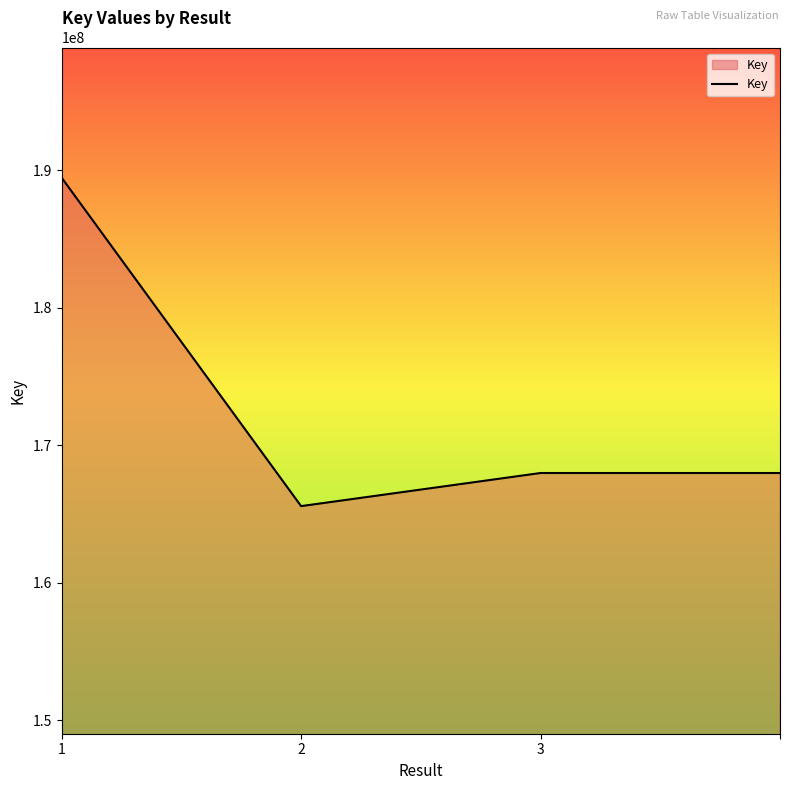

What is the average value?

172750040